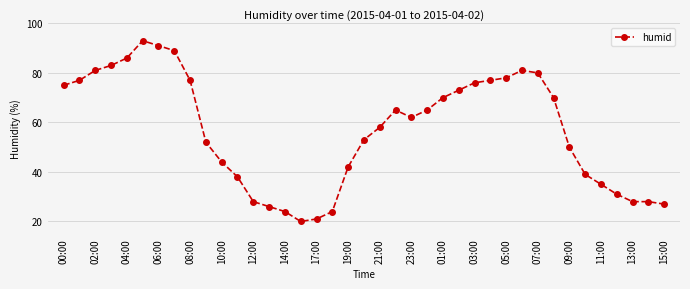

What is the greatest value displayed?

93